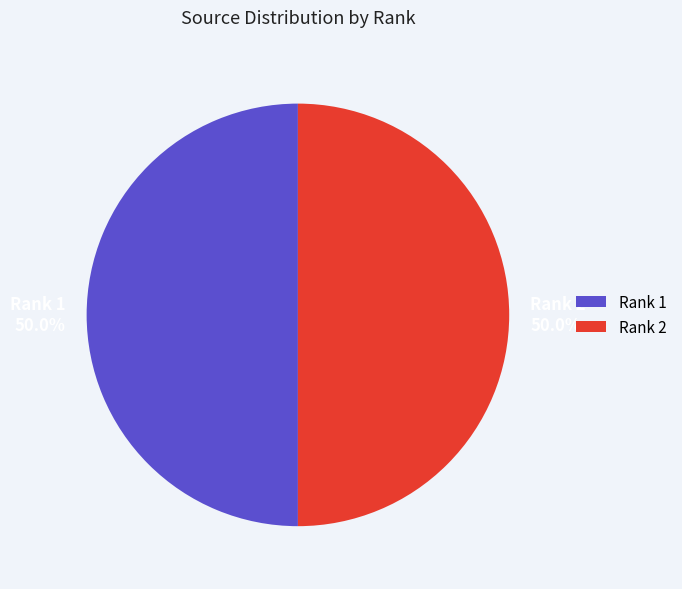

Count the number of slices in the pie.

2